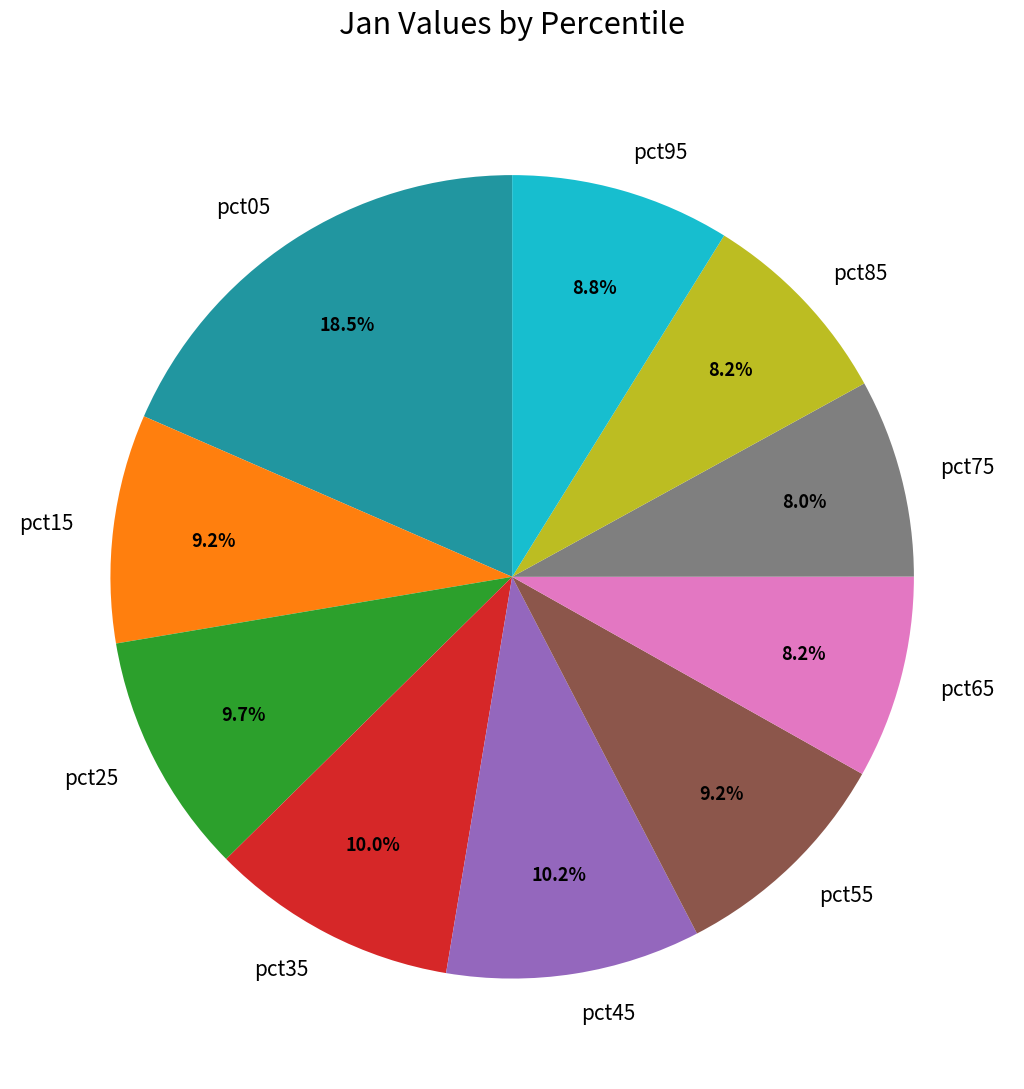

Between pct55 and pct85, which is larger?

pct55